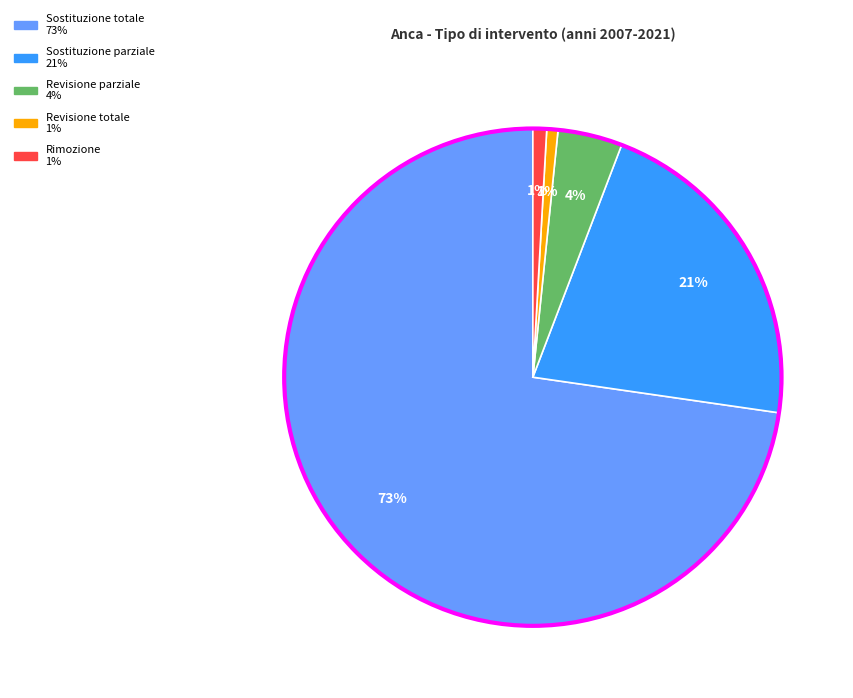

What percentage is the Revisione parziale slice, to the nearest percent?

4%